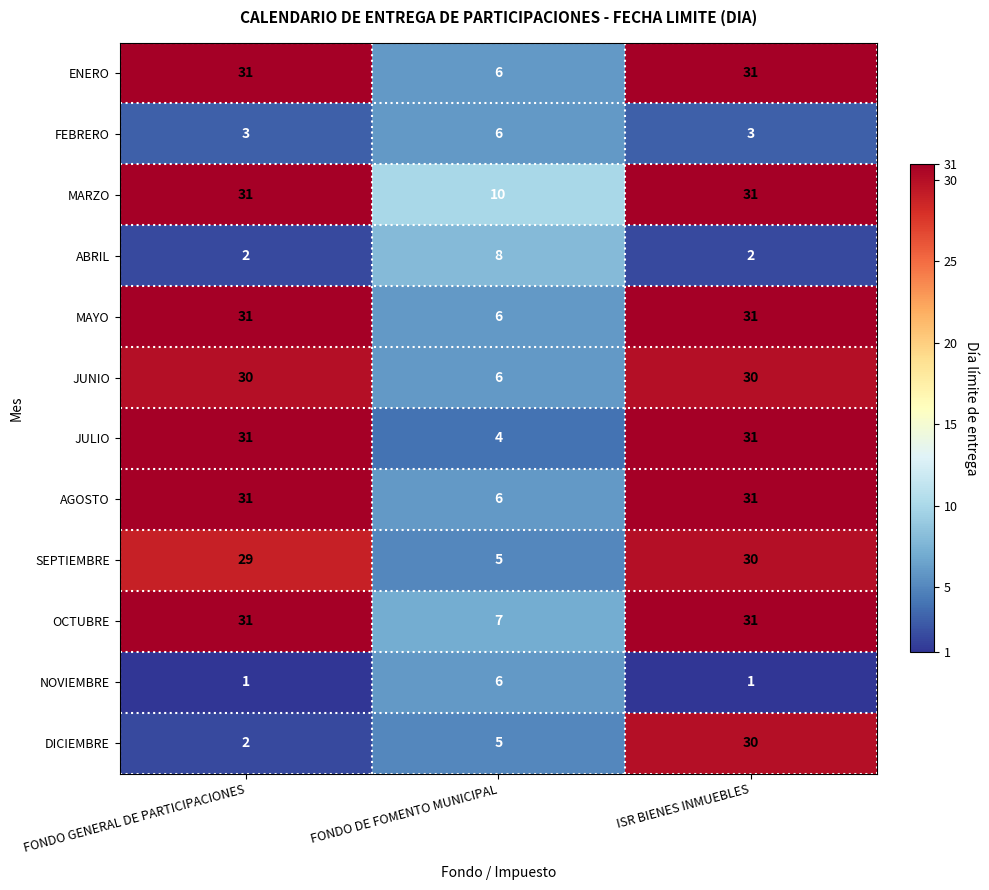

Is it true that JULIO equals 4 at FONDO DE FOMENTO MUNICIPAL?

True